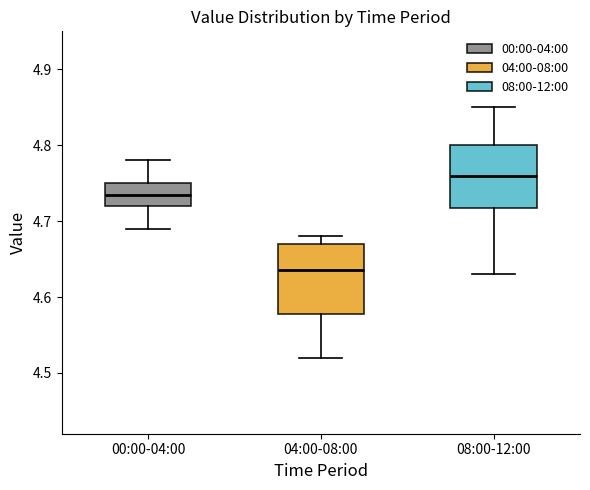

Reading left to right, read every box against the y-axis: the position of its median line, the range the box covers, and the ends of its whiskers. The values are not printed on the chart, so give them approximately, as read against the axis.

00:00-04:00: median 4.74, box 4.72 to 4.75, whiskers 4.69 to 4.78
04:00-08:00: median 4.64, box 4.58 to 4.67, whiskers 4.52 to 4.68
08:00-12:00: median 4.76, box 4.72 to 4.80, whiskers 4.63 to 4.85